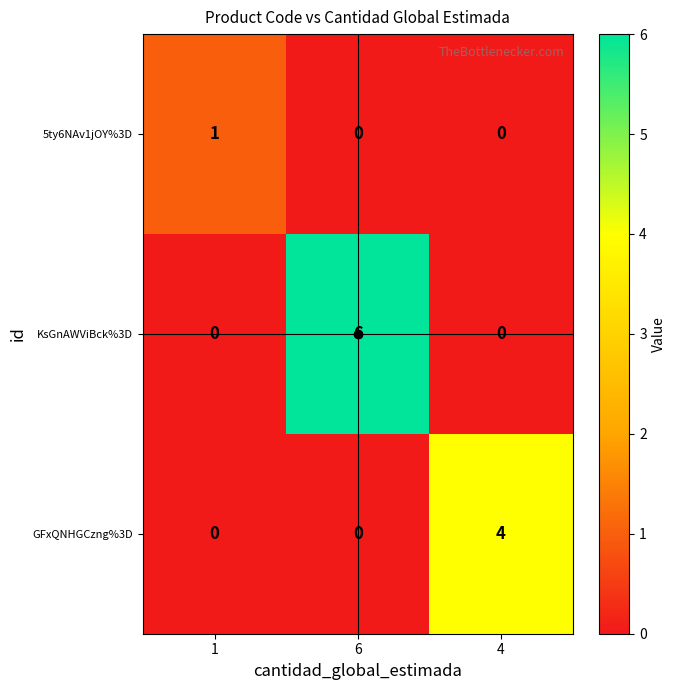

Which series changed the most between 1 and 4?

GFxQNHGCzng%3D